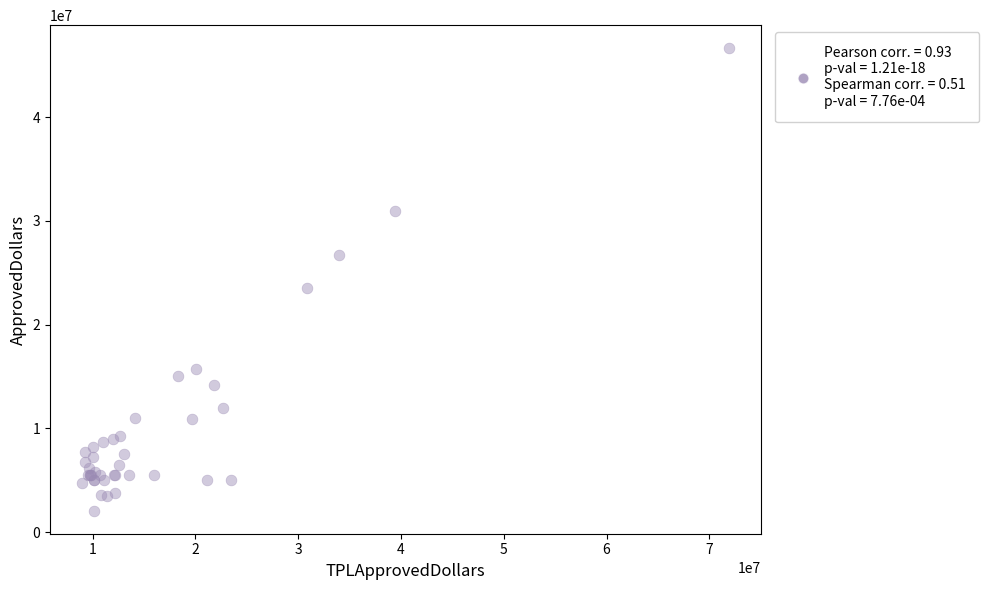

What Y value in the scatter plot is closest to 24350000?

23490000